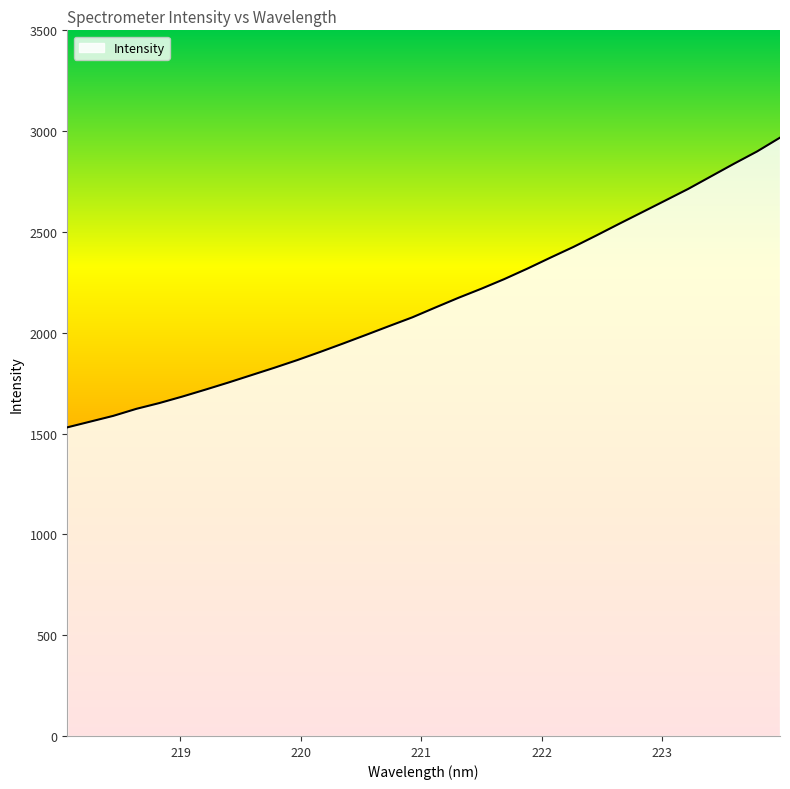

What is the difference between the maximum and minimum values?

1437.0